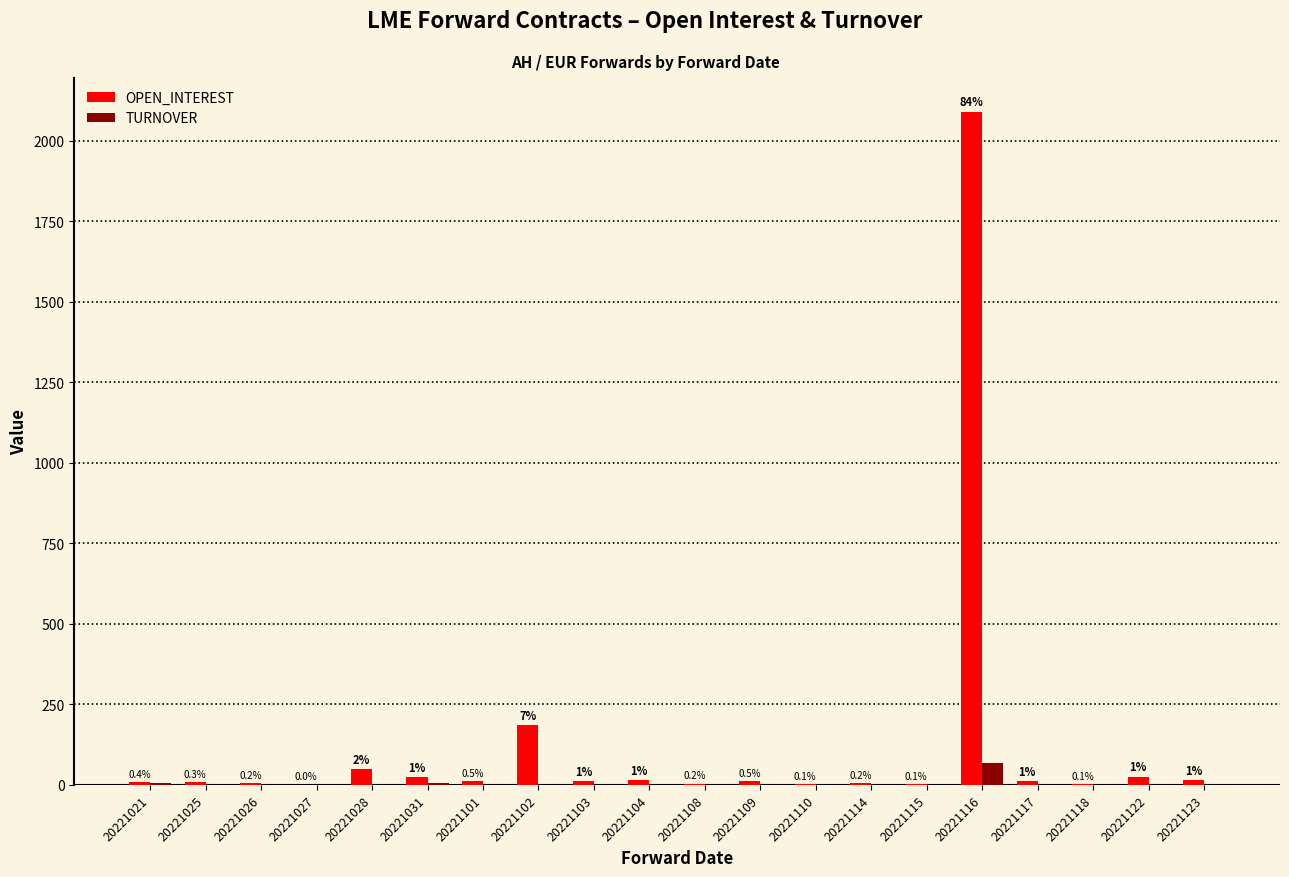

At how many categories does at least one series exceed 1791?

1